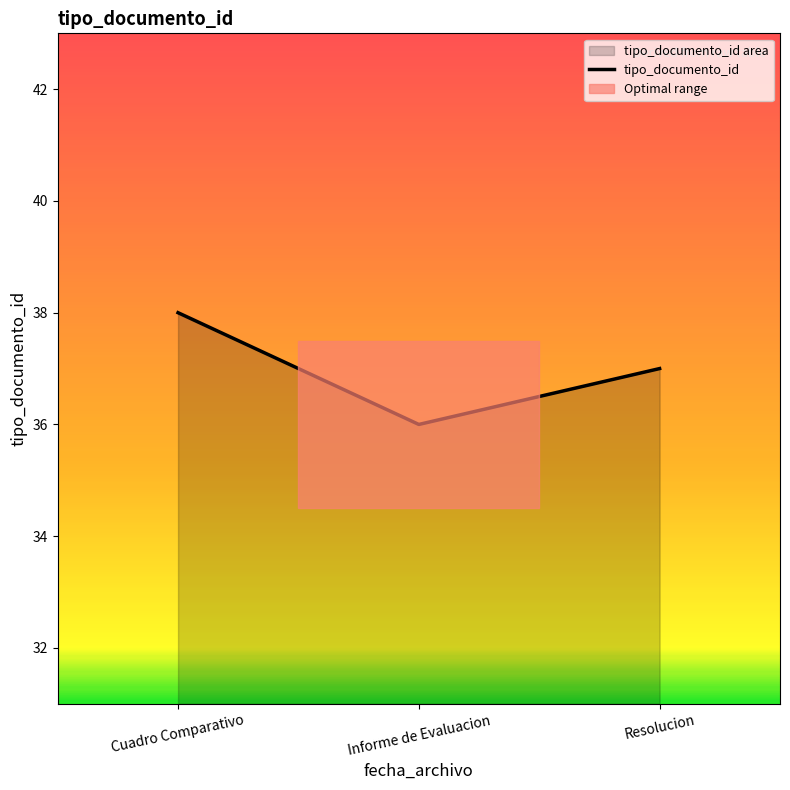

Which category has the highest value across all series?

Cuadro Comparativo